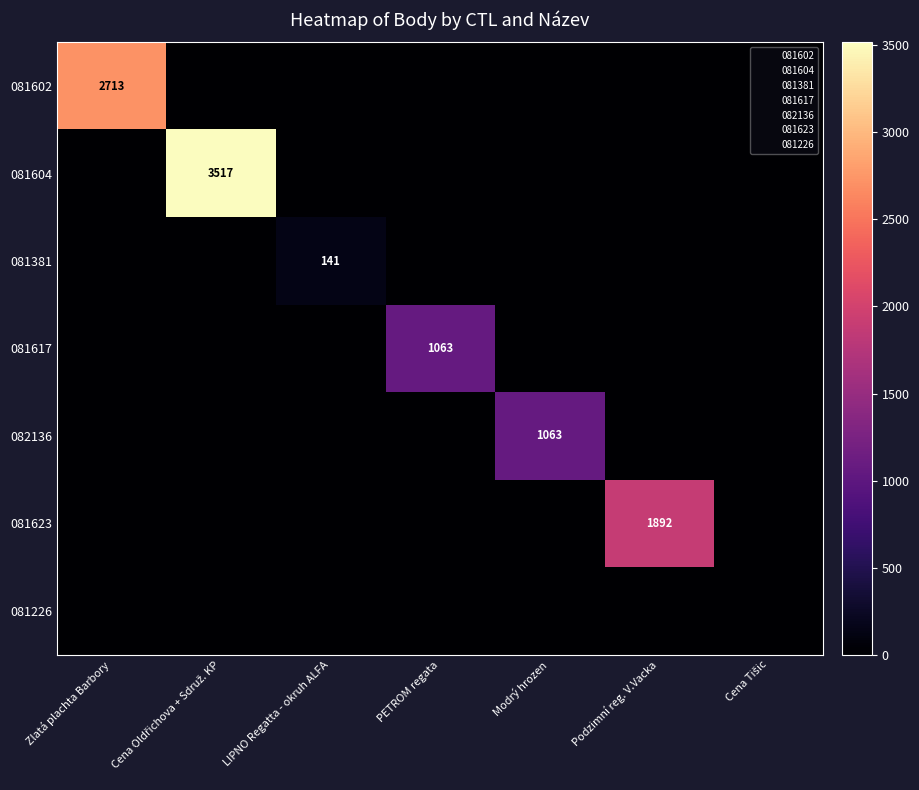

What is the total value across all series at Cena Oldřichova + Sdruž. KP?

3517